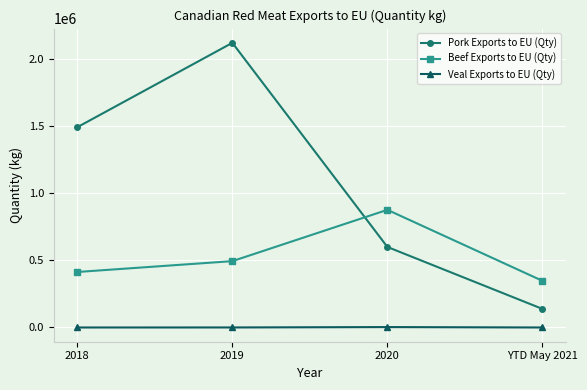

What is the sum of all Veal Exports to EU (Qty) values?

3218